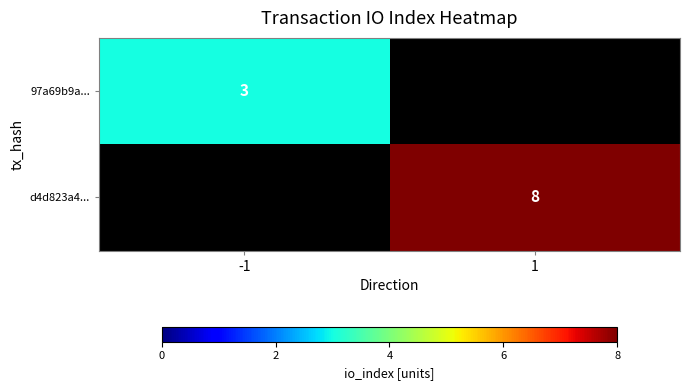

True or false: d4d823a4... has a value of 8 at 1.

True